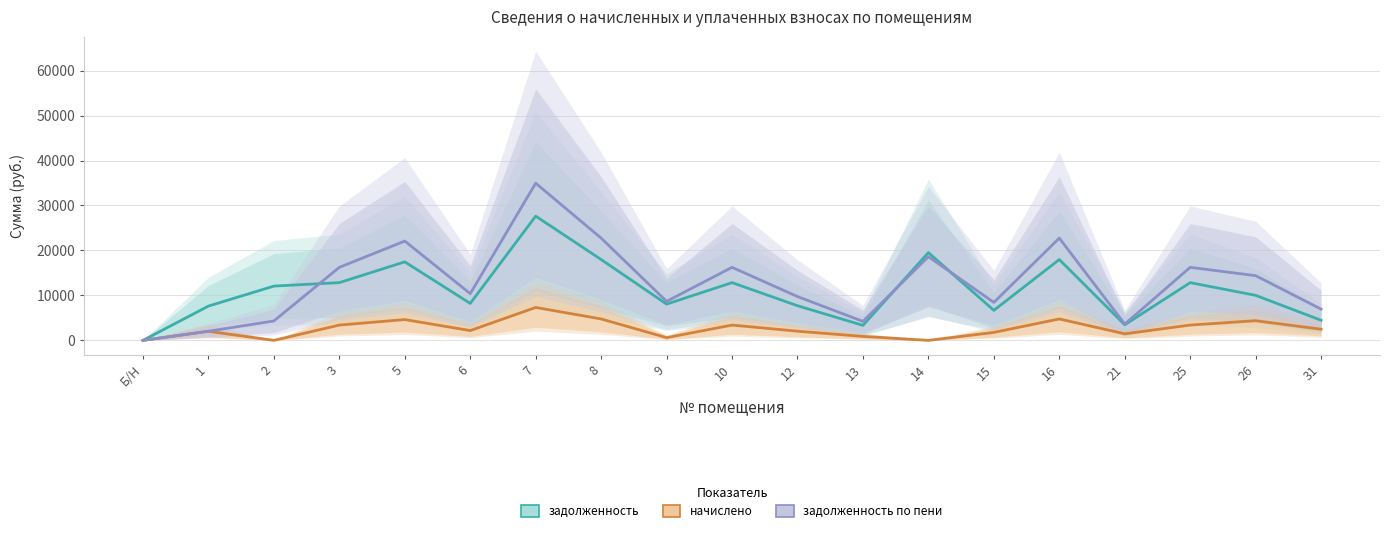

True or false: задолженность по пени has more than 2 interior local peaks.

True